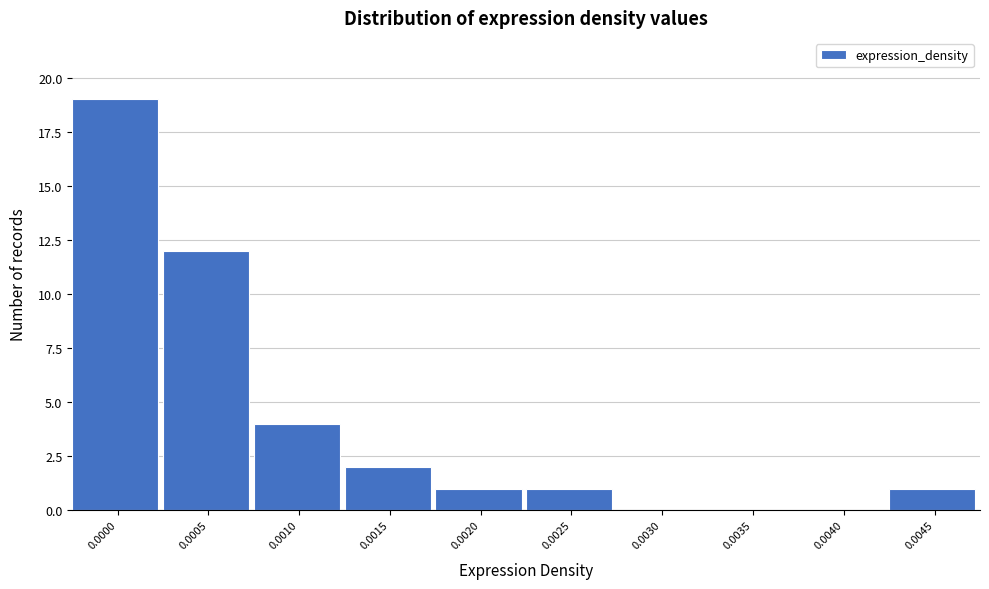

Reading left to right, what are all the values shown in this chart?

0.0000=19	0.0005=12	0.0010=4	0.0015=2	0.0020=1	0.0025=1	0.0030=0	0.0035=0	0.0040=0	0.0045=1